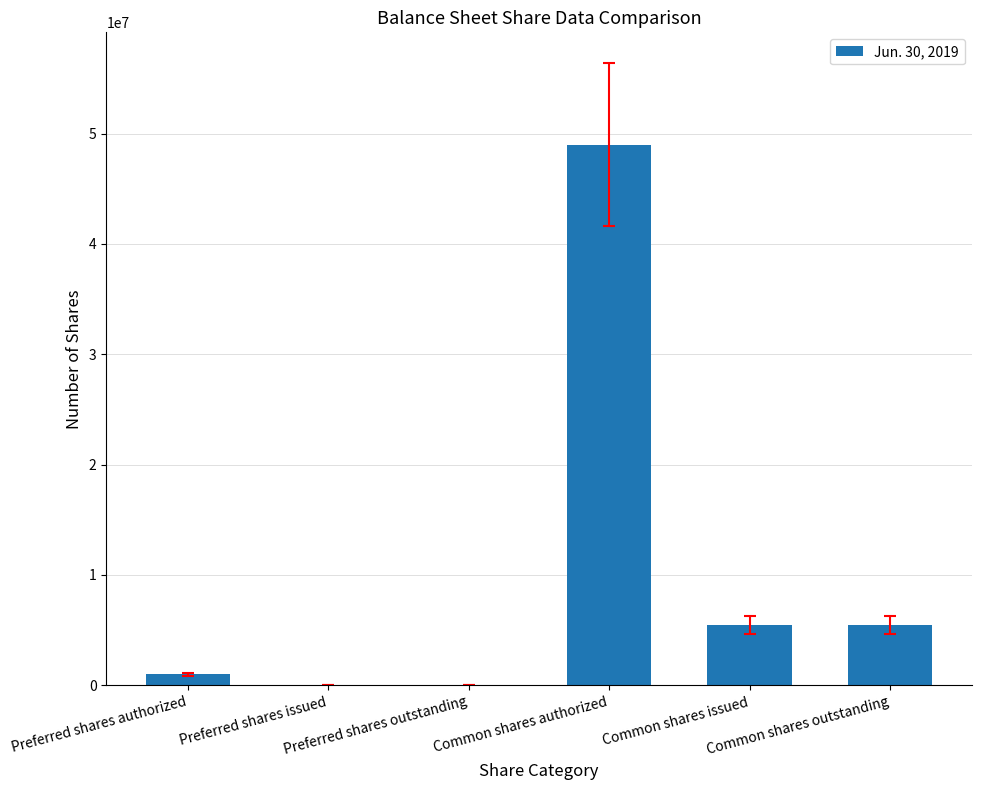

What is the greatest value displayed?

49000000